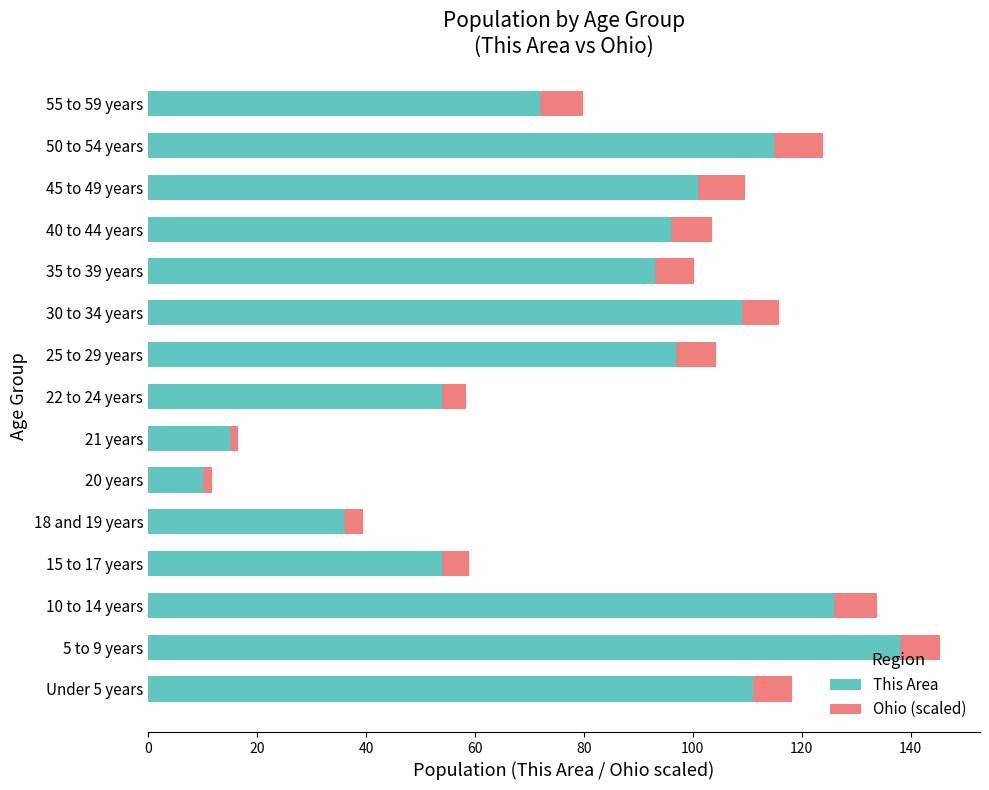

How many categories are shown in the chart?

15